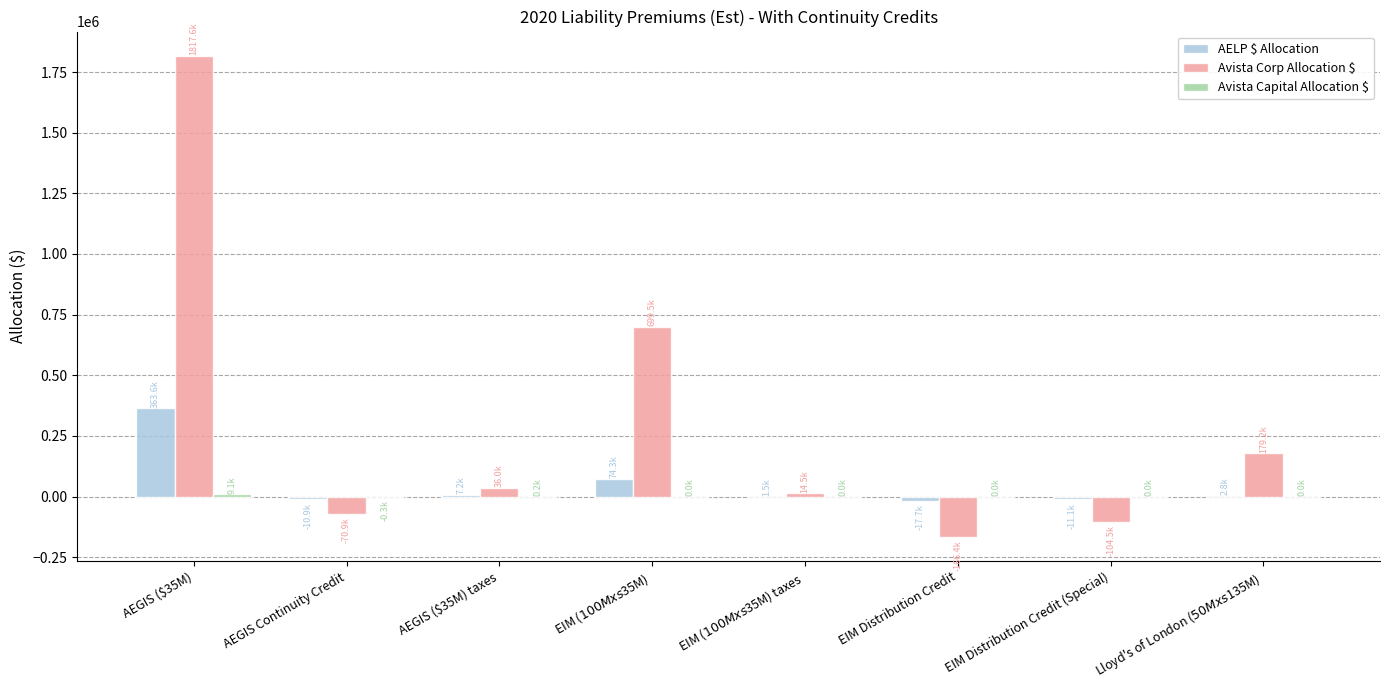

At which category is the sum across all series the highest?

AEGIS ($35M)